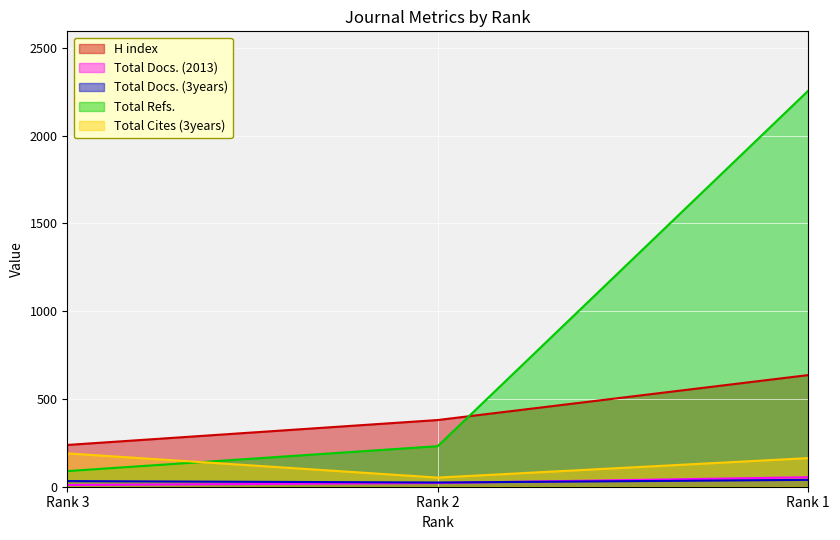

Reading right to left, list all the values displayed in this chart.

H index: Rank 1=636	Rank 2=380	Rank 3=238
Total Docs. (2013): Rank 1=54	Rank 2=21	Rank 3=10
Total Docs. (3years): Rank 1=39	Rank 2=24	Rank 3=32
Total Refs.: Rank 1=2256	Rank 2=231	Rank 3=89
Total Cites (3years): Rank 1=163	Rank 2=52	Rank 3=190